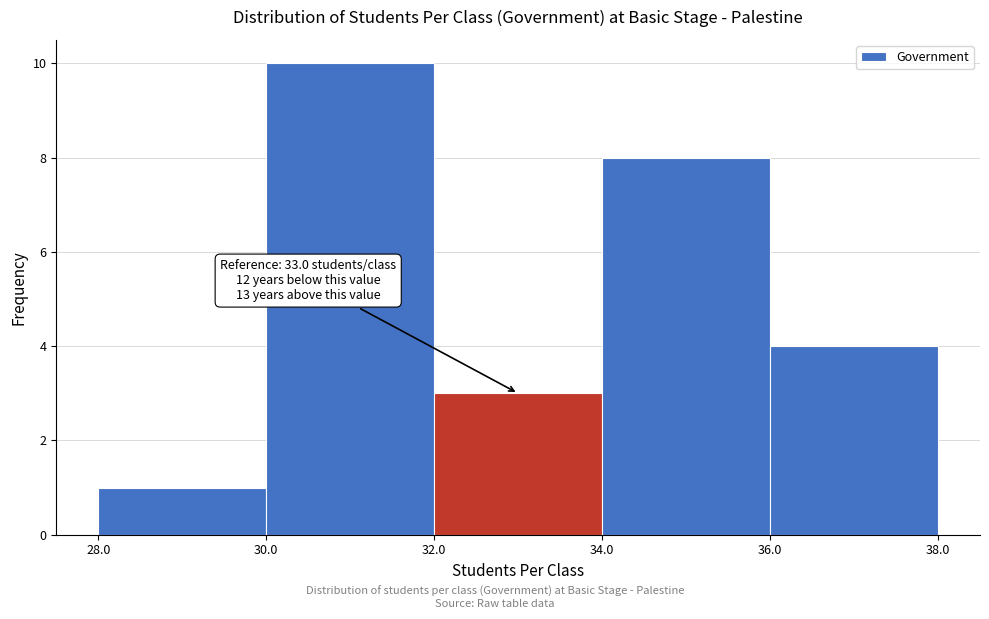

Over which range of the x-axis is the bar tallest?

30.0 to 32.0